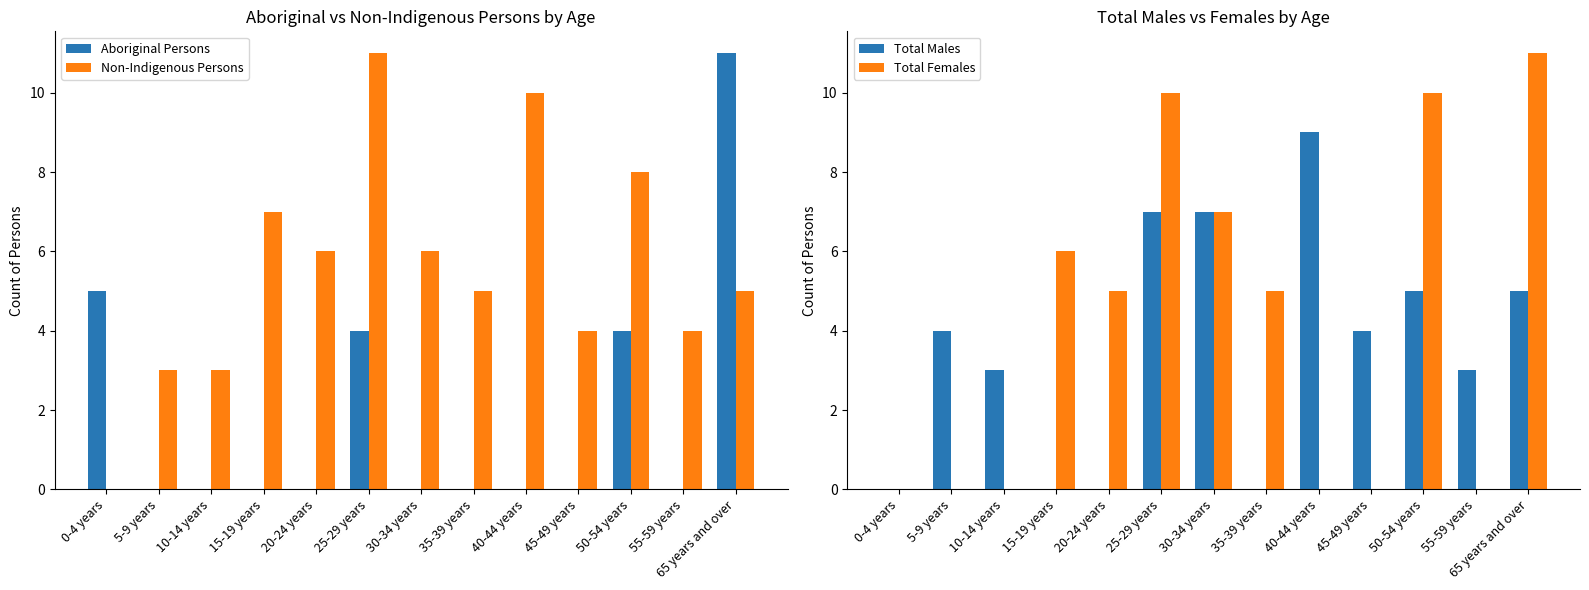

What is the spread (max minus min) of values at 65 years and over?

6